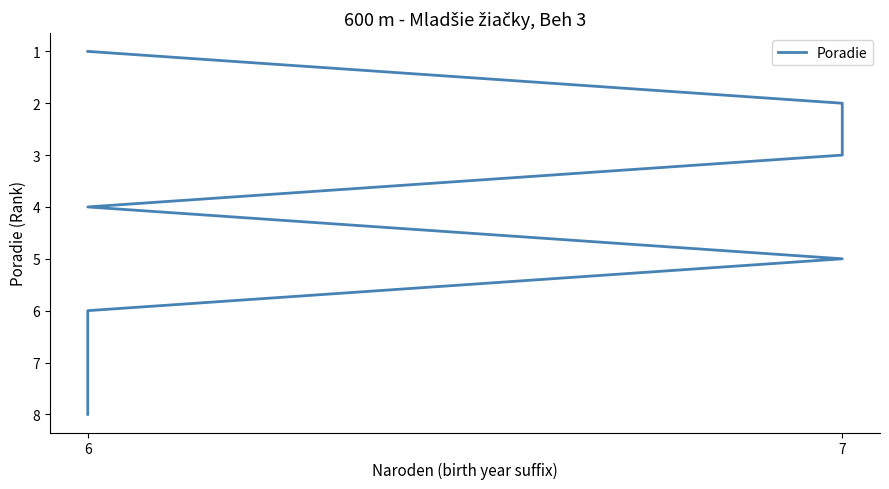

True or false: the data has more than 0 interior local peaks.

False